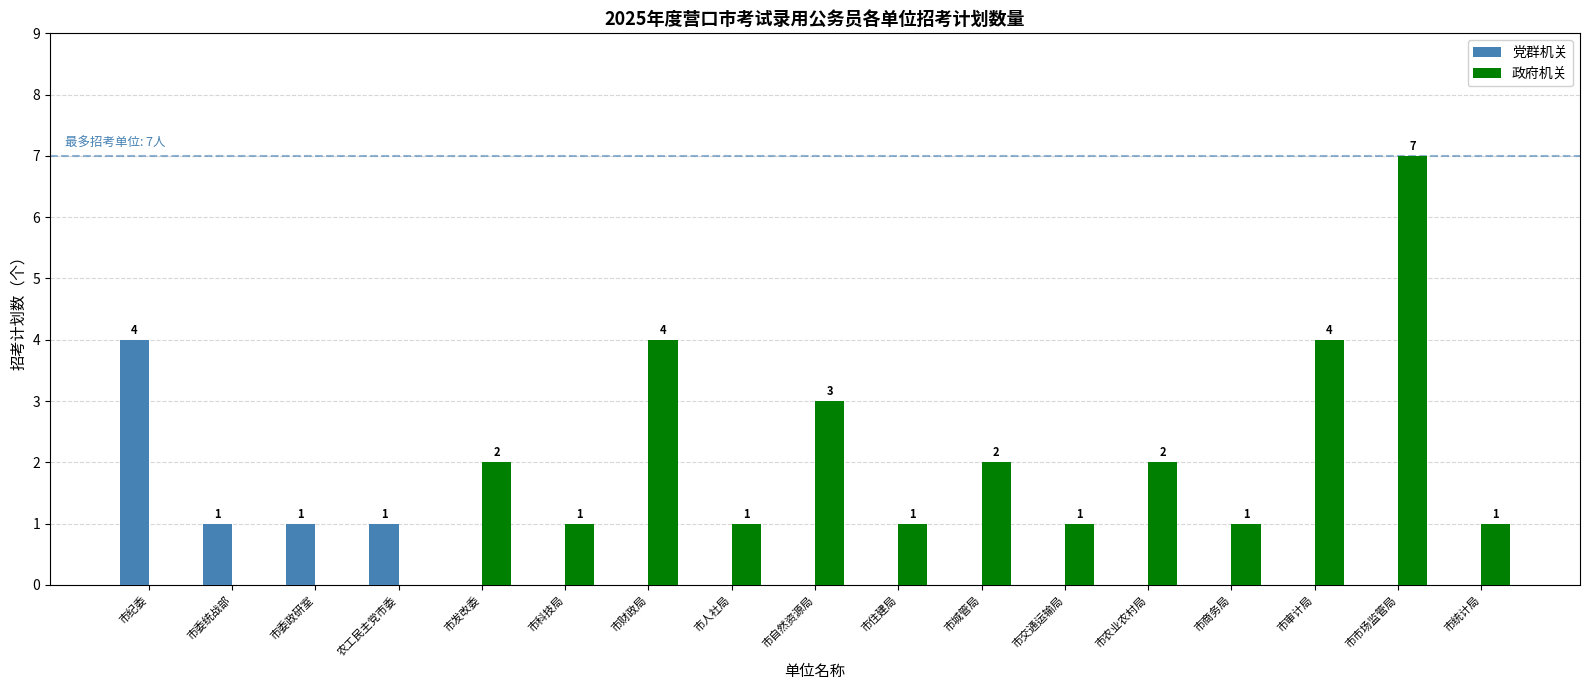

At which category is the sum across all series the highest?

市市场监管局